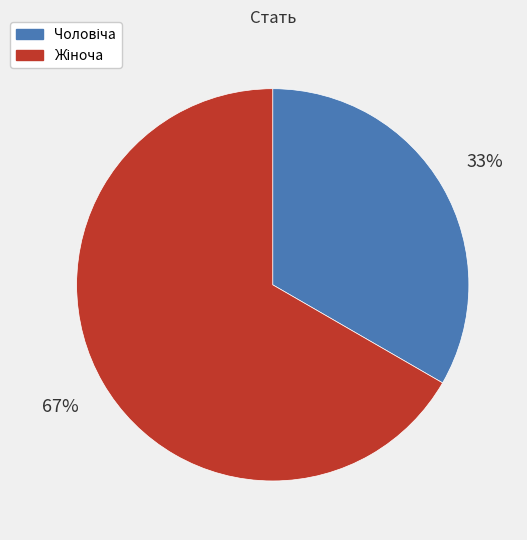

To the nearest percent, what is the average slice percentage?

50%